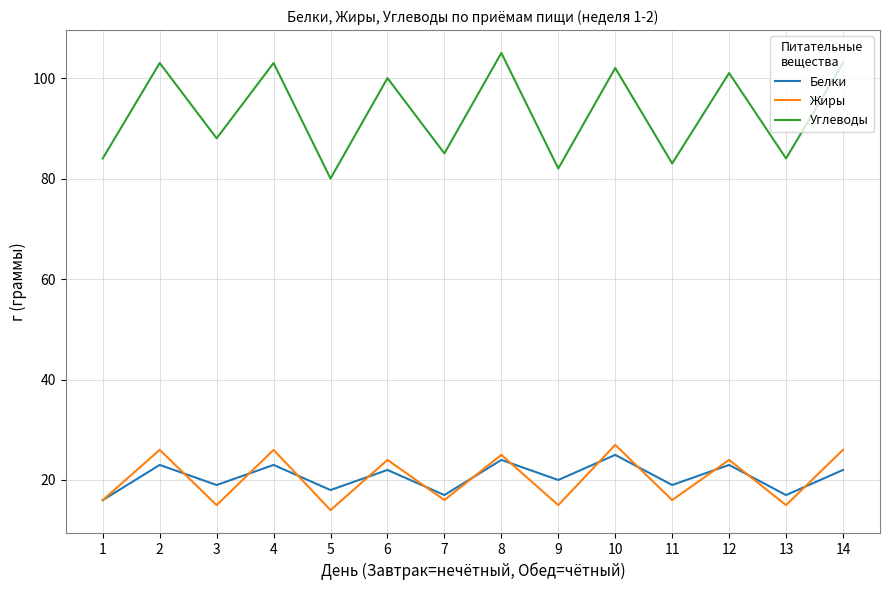

Where is Углеводы nearest to the value 92?

3